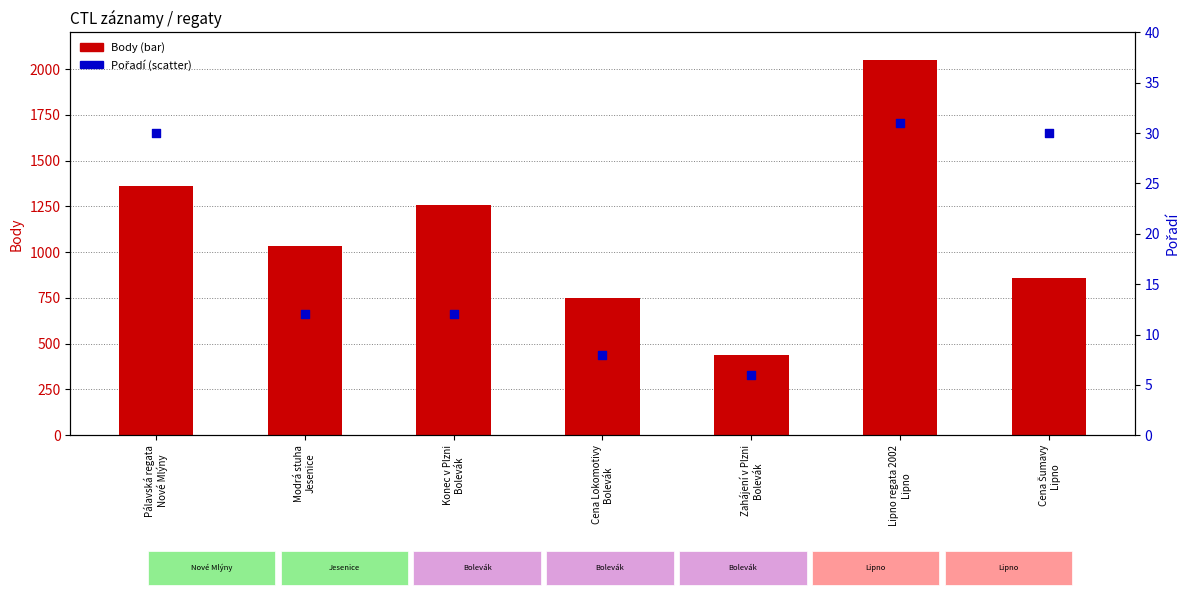

At how many categories does at least one series exceed 565?

6